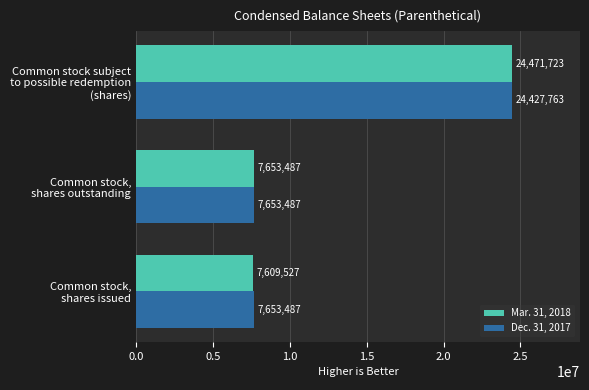

Which series has the largest range (max minus min)?

Mar. 31, 2018